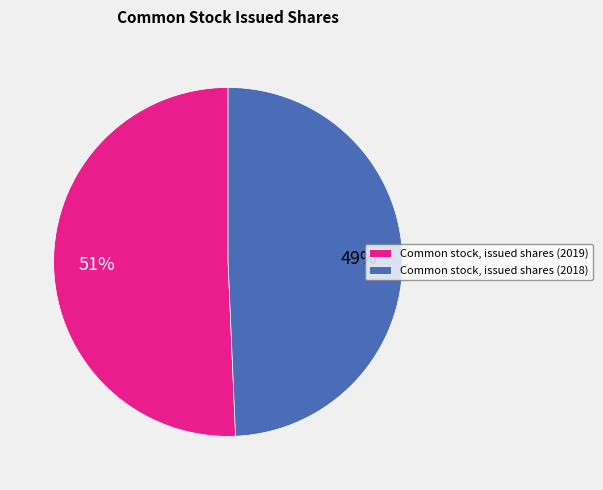

How many segments does this pie chart have?

2